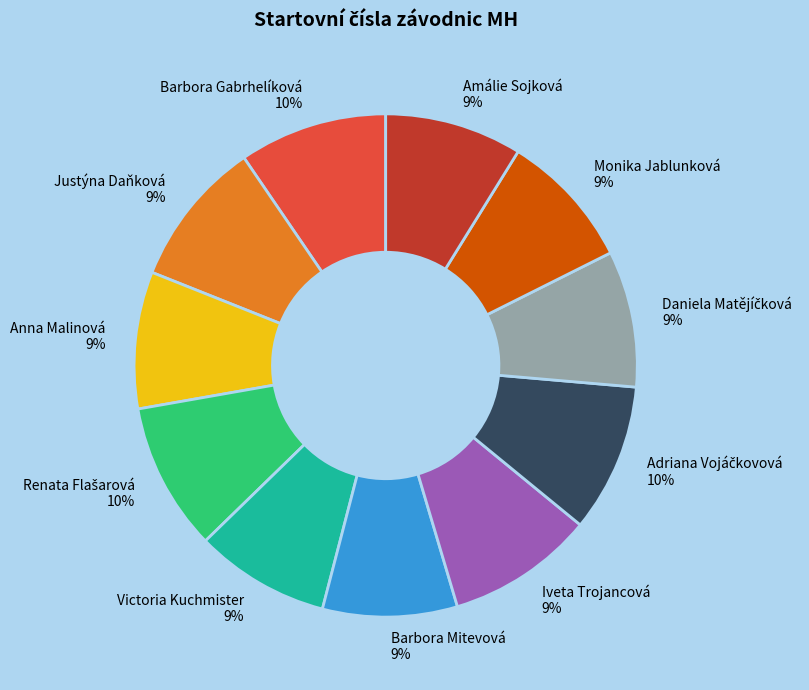

To the nearest percent, what is the difference between the largest and smallest slice percentages?

1%